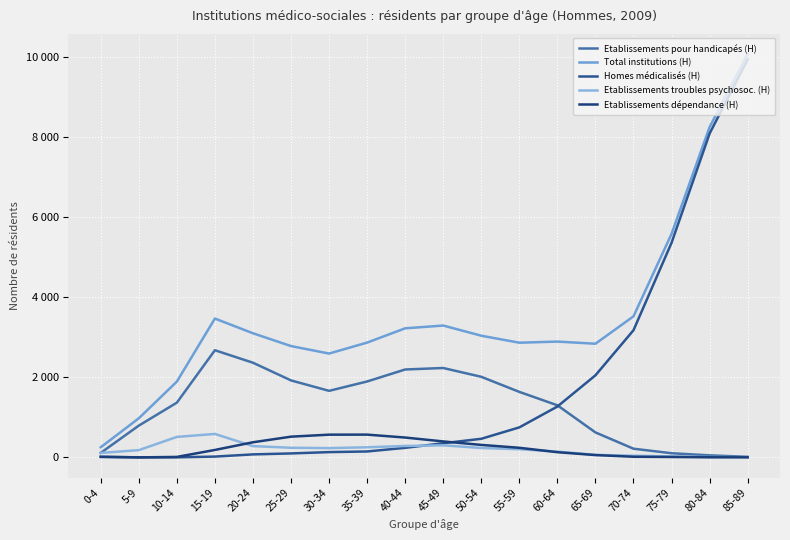

Does the chart have visible grid lines?

Yes